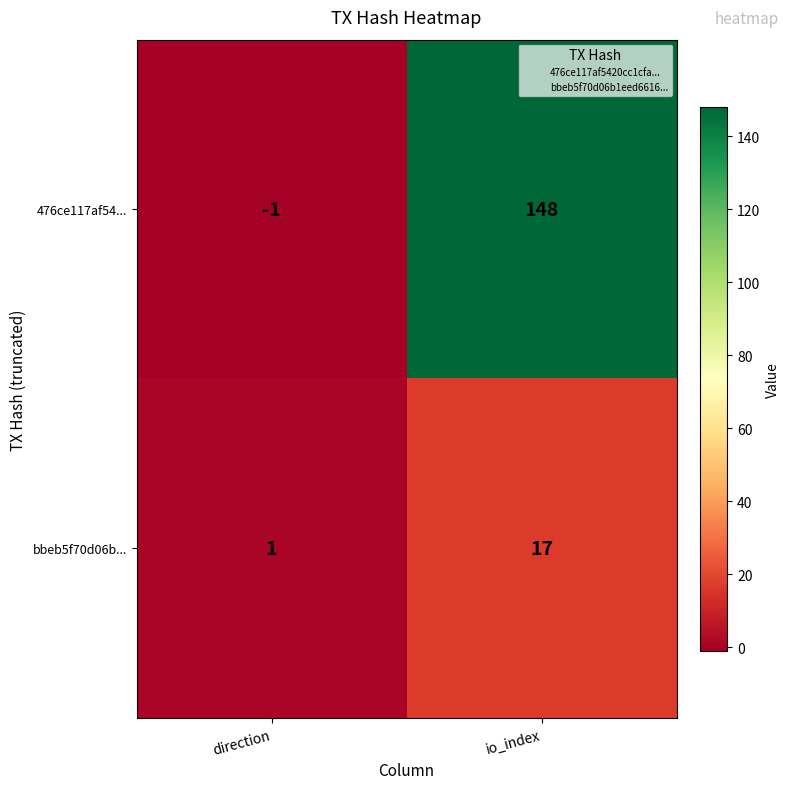

Reading left to right, list all the values displayed in this chart.

476ce117af54...: -1	148
bbeb5f70d06b...: 1	17